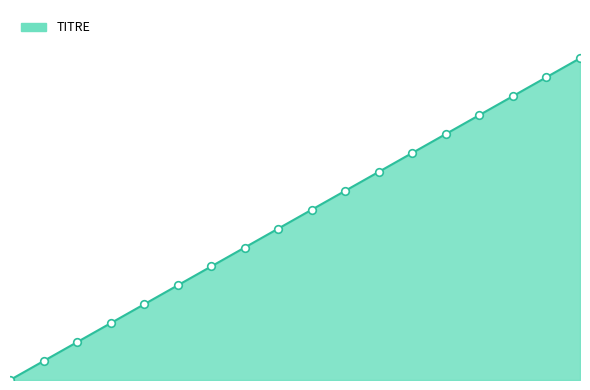

Is this an area chart (filled region under the line)?

Yes